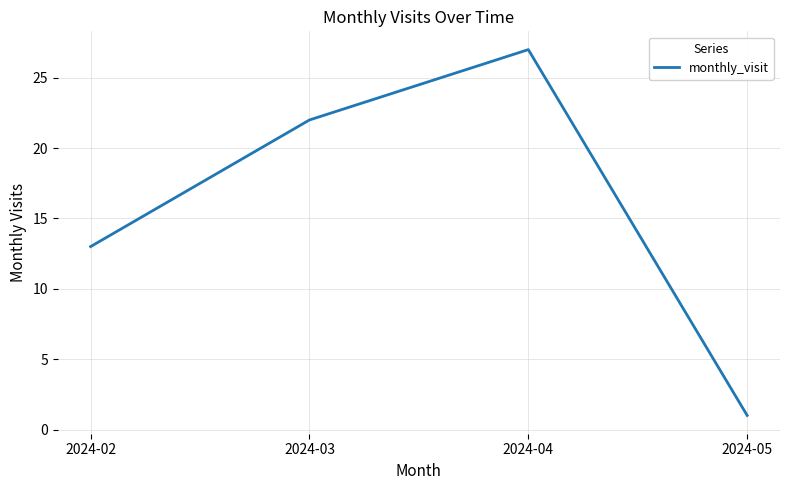

List the labels in order of value, smallest first.

2024-05, 2024-02, 2024-03, 2024-04